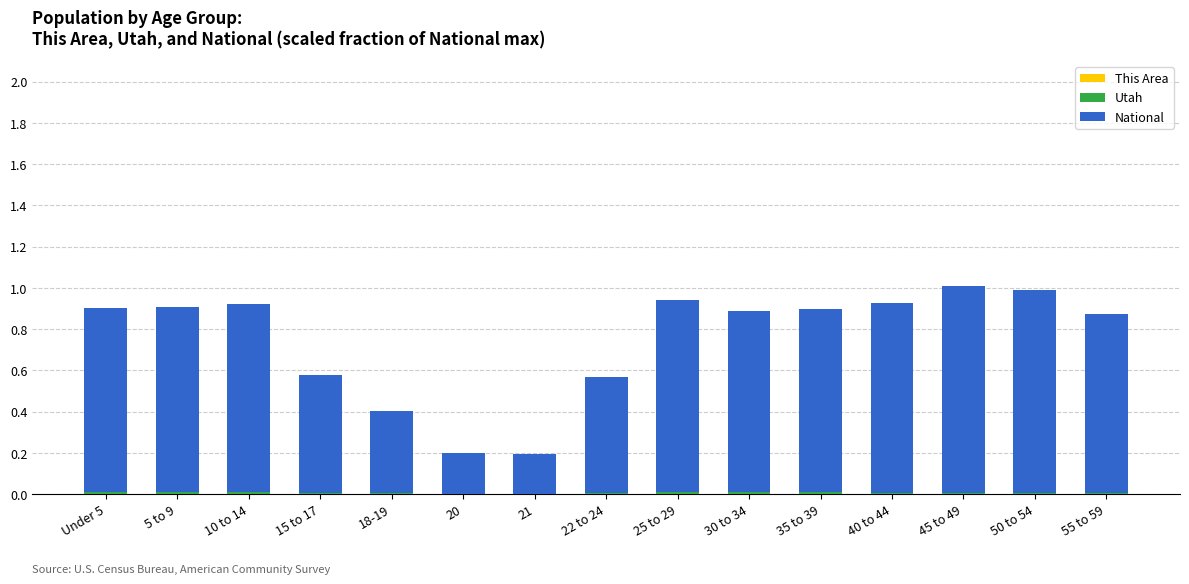

List the series in order of their peak value, highest first.

National, Utah, This Area